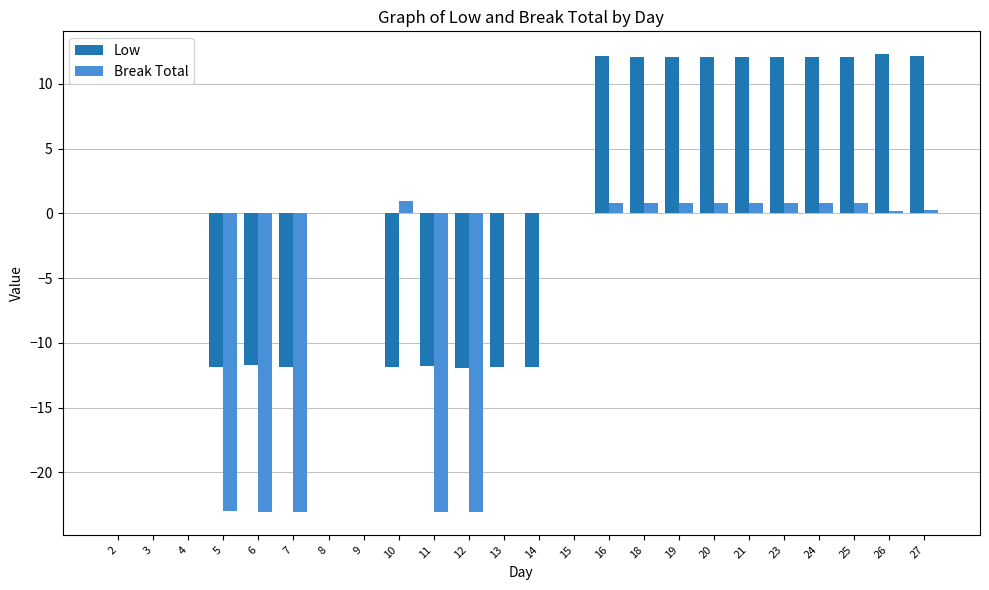

What is the maximum value shown in the chart?

12.3